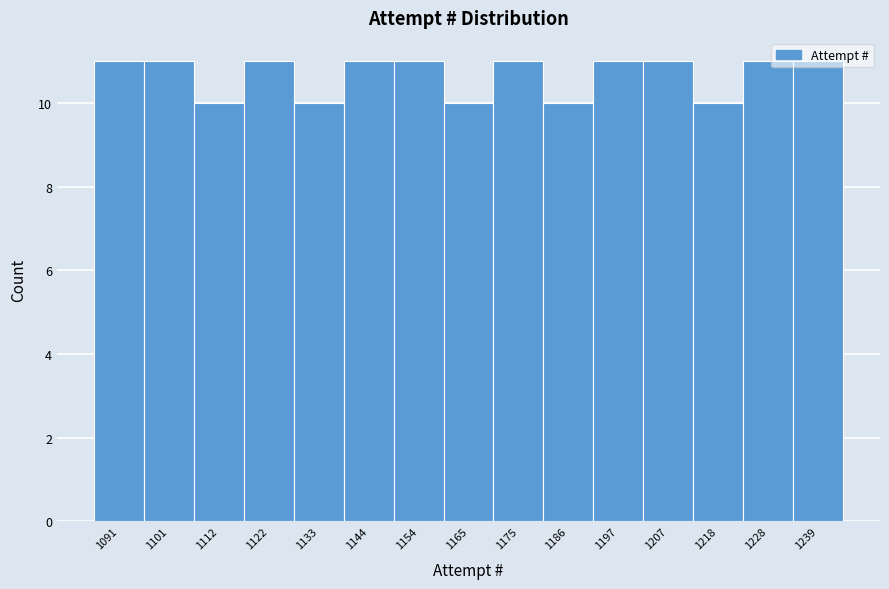

The value at 1175 is 6. True or false?

False